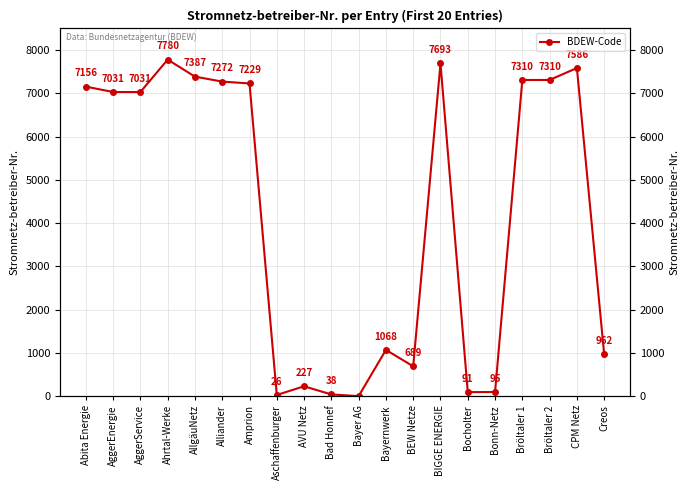

What is the label of the 1st point from the left?

Abita Energie